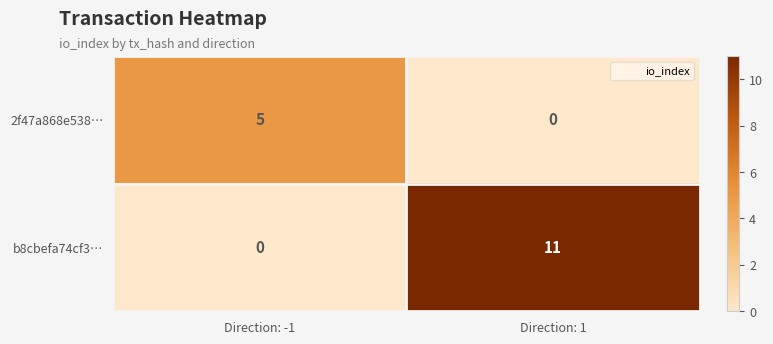

Where is b8cbefa74cf3… nearest to the value 5?

Direction: -1